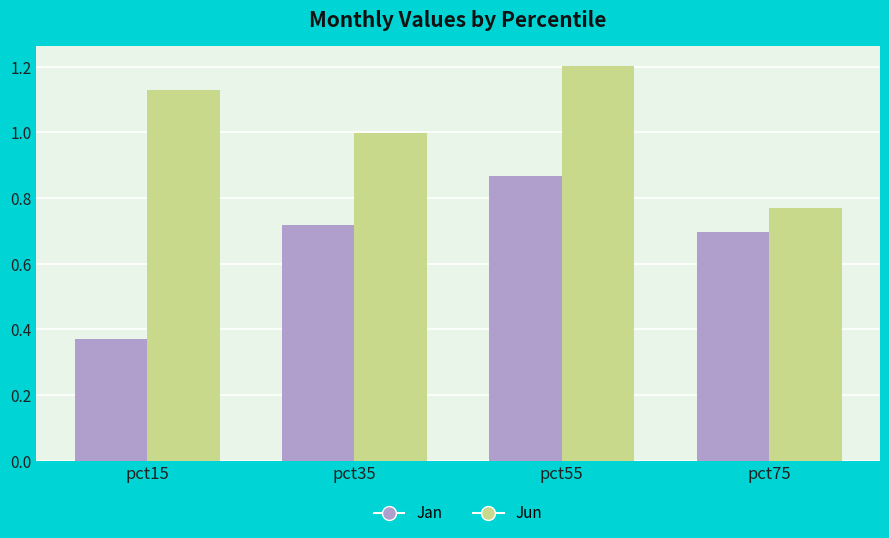

At which label is Jan closest to 0?

pct15